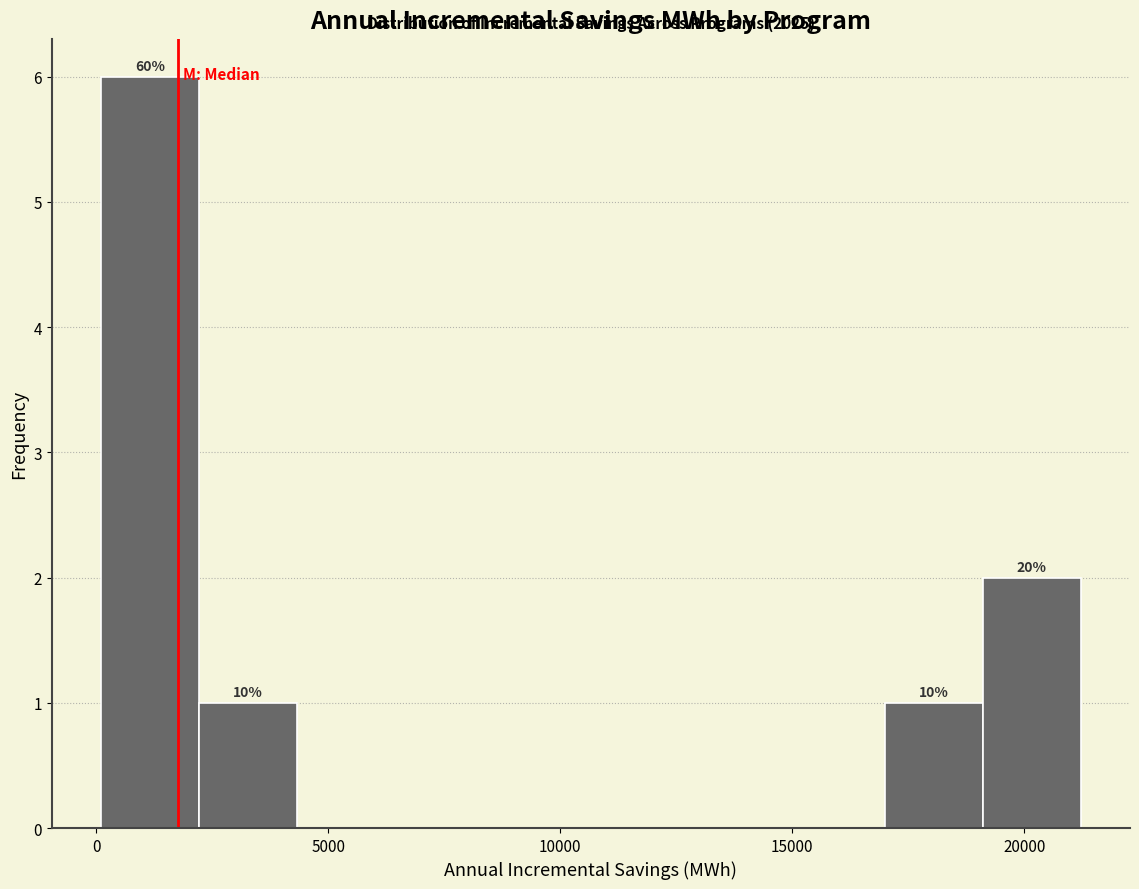

Over which range of the x-axis is the bar tallest?

0 to 2000